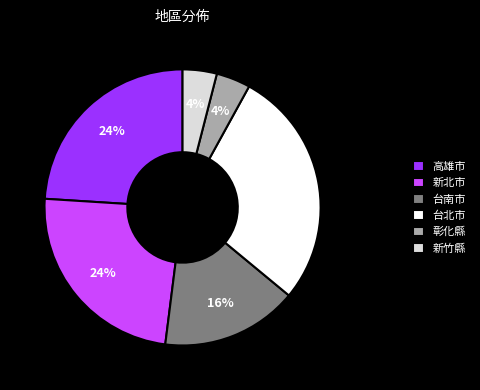

Is the sum of 高雄市 and 台北市 greater than half?

Yes